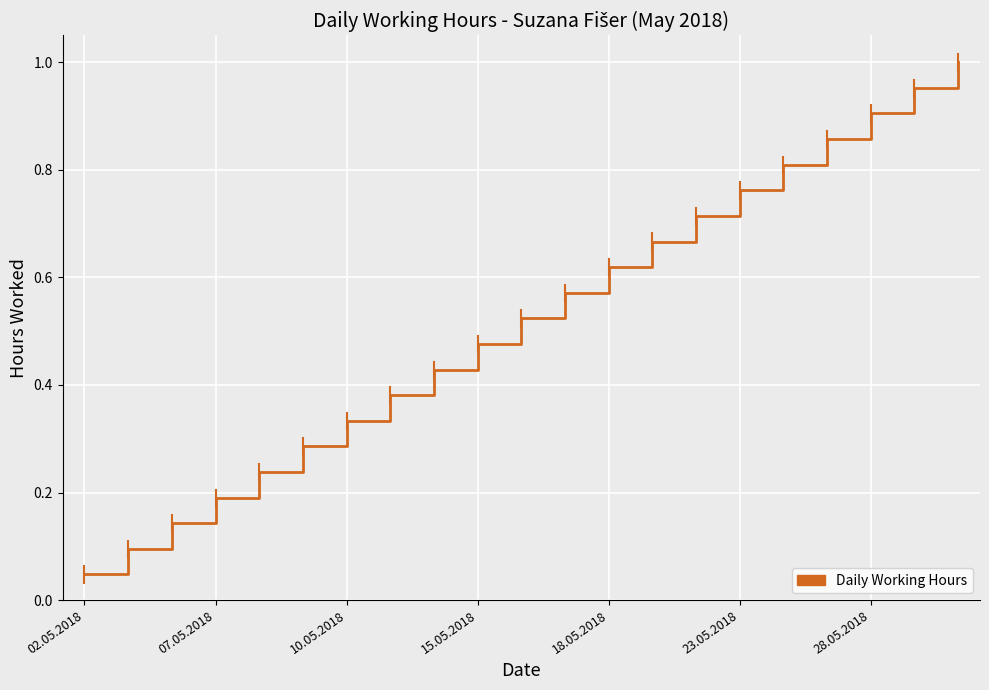

Does the chart display data point markers on the line(s)?

No